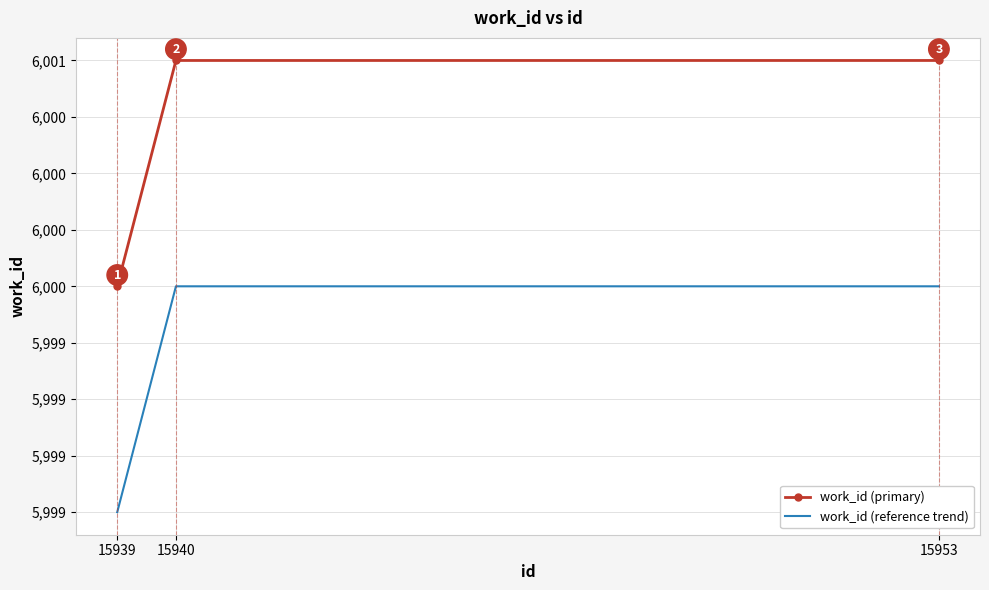

Which has a higher value, 15940 or 15939?

15940